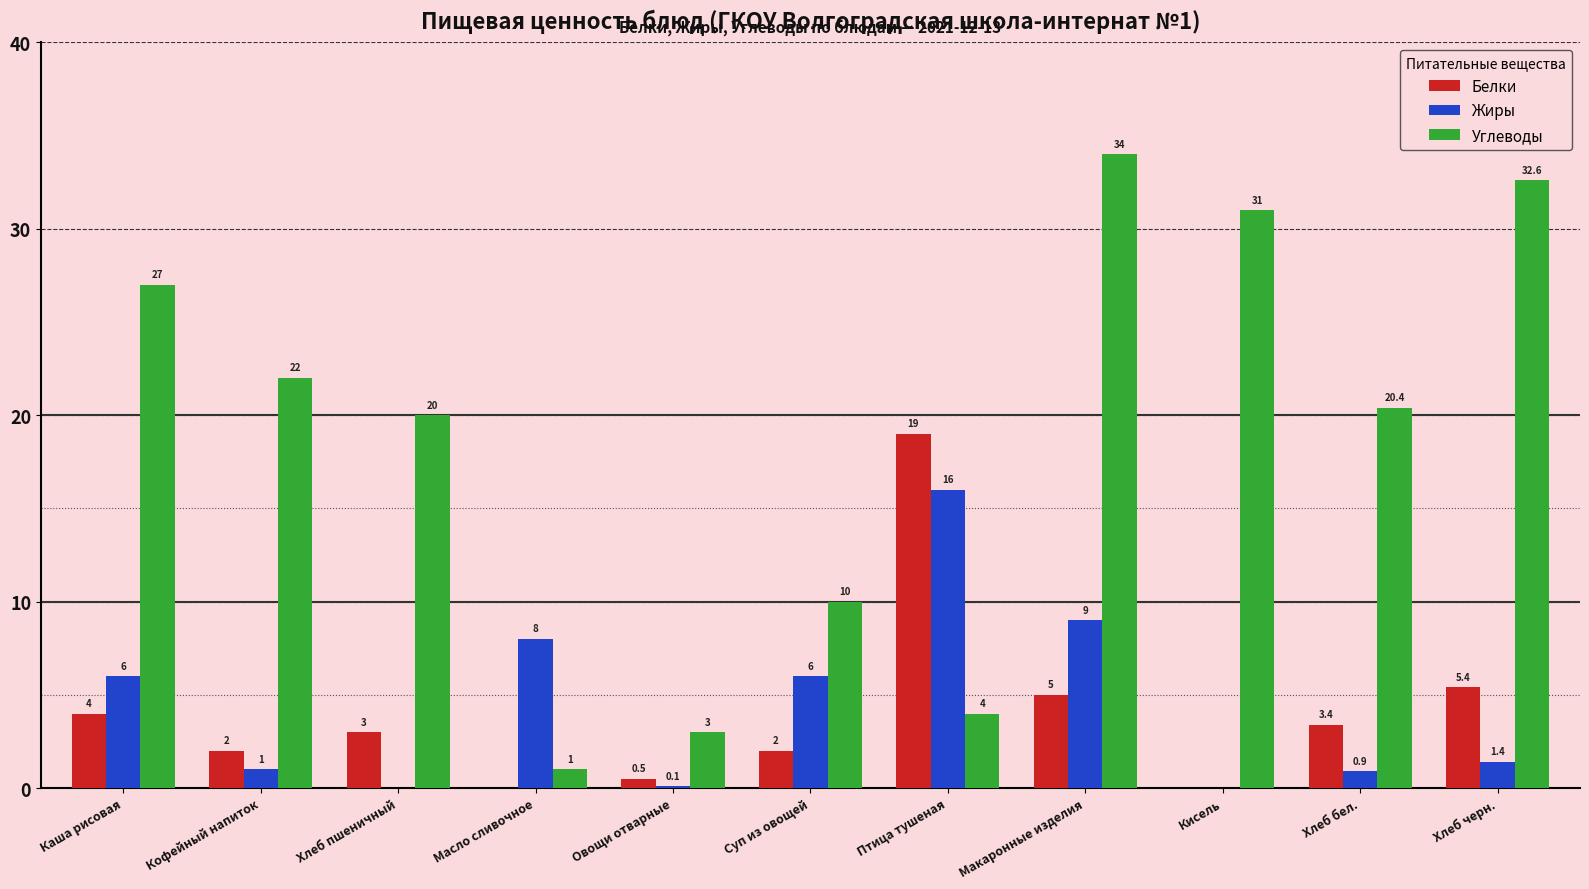

What is the difference between the Жиры values at Кисель and Хлеб бел.?

0.9